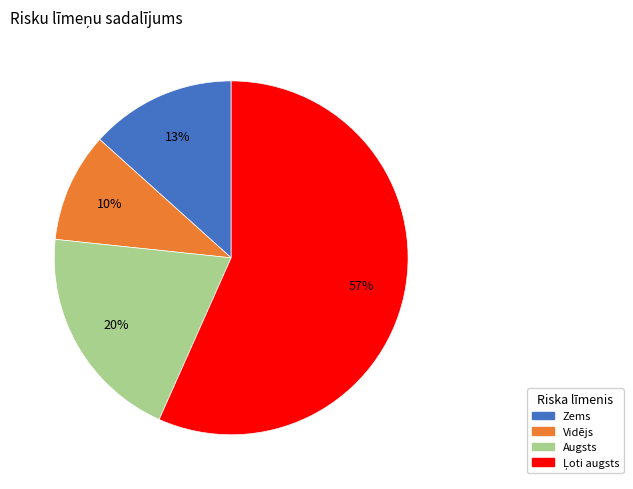

How many segments does this pie chart have?

4